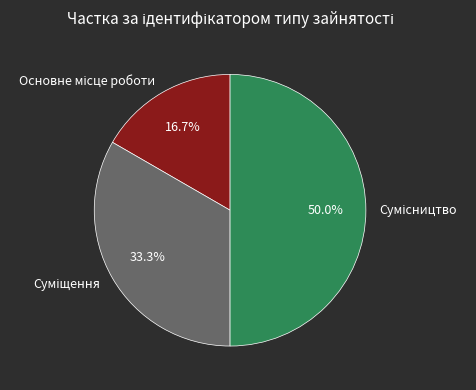

Rank the categories by value from highest to lowest.

Сумісництво, Суміщення, Основне місце роботи